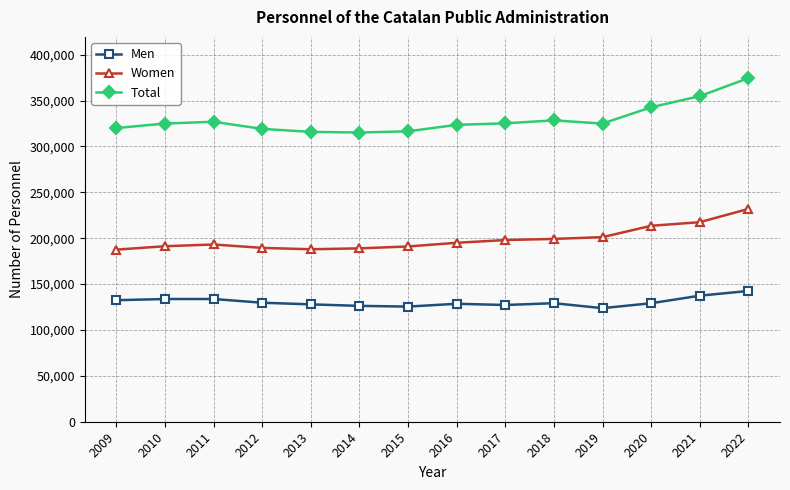

List the series in order of their overall mean, highest first.

Total, Women, Men